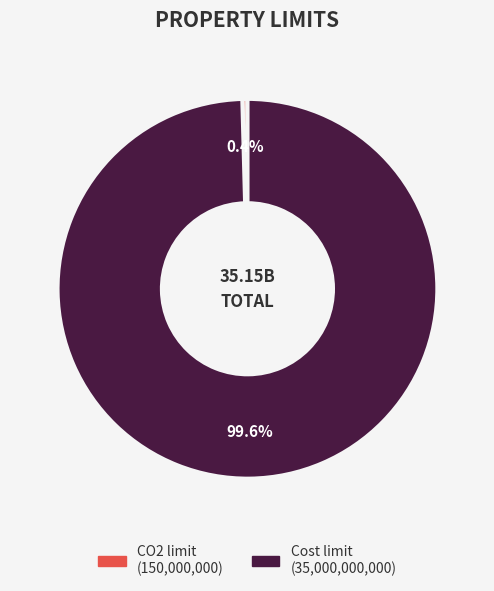

To the nearest percent, what is the difference between the largest and smallest slice percentages?

99%